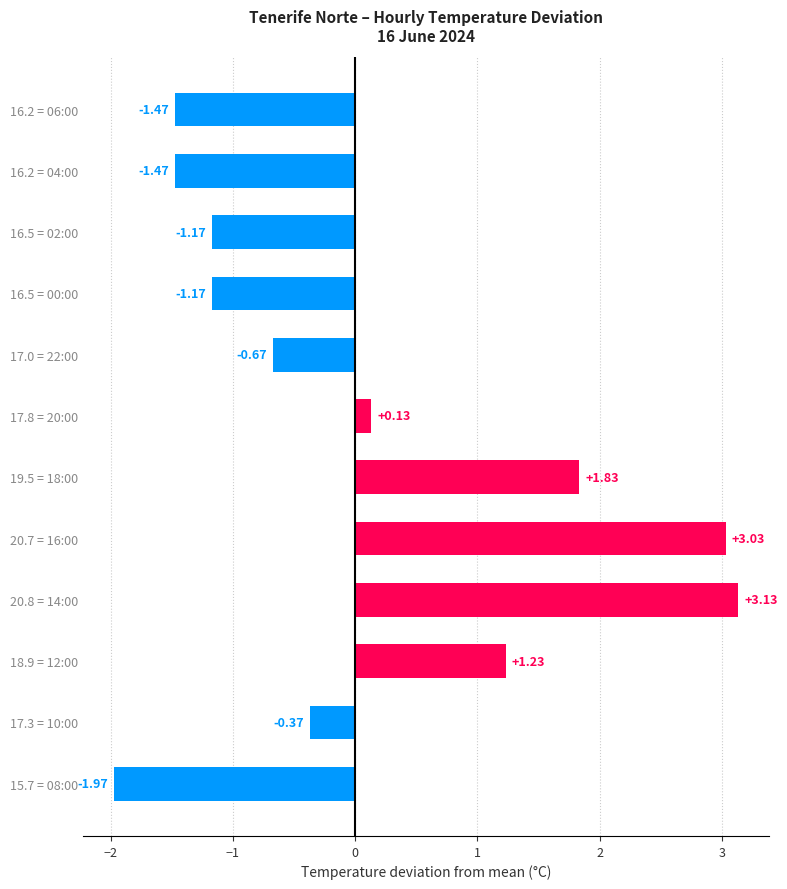

What is the difference between the values at 17.0 = 22:00 and 18.9 = 12:00?

1.9